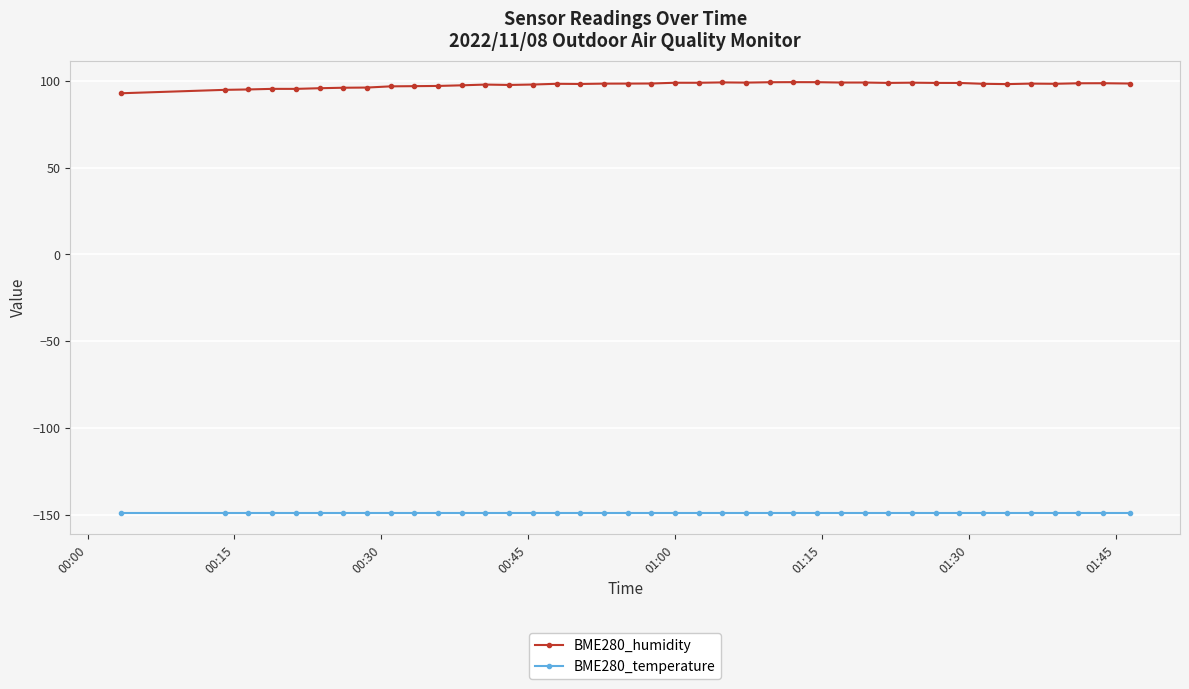

Which series has the largest total across all categories?

BME280_humidity